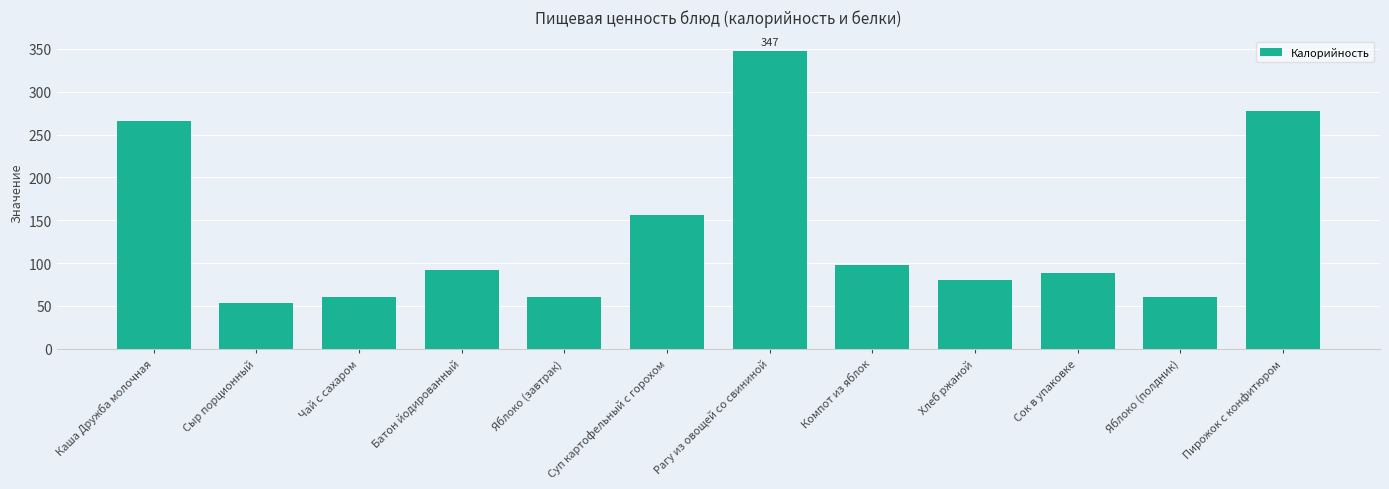

True or false: the data shows 67.0 at Компот из яблок.

False